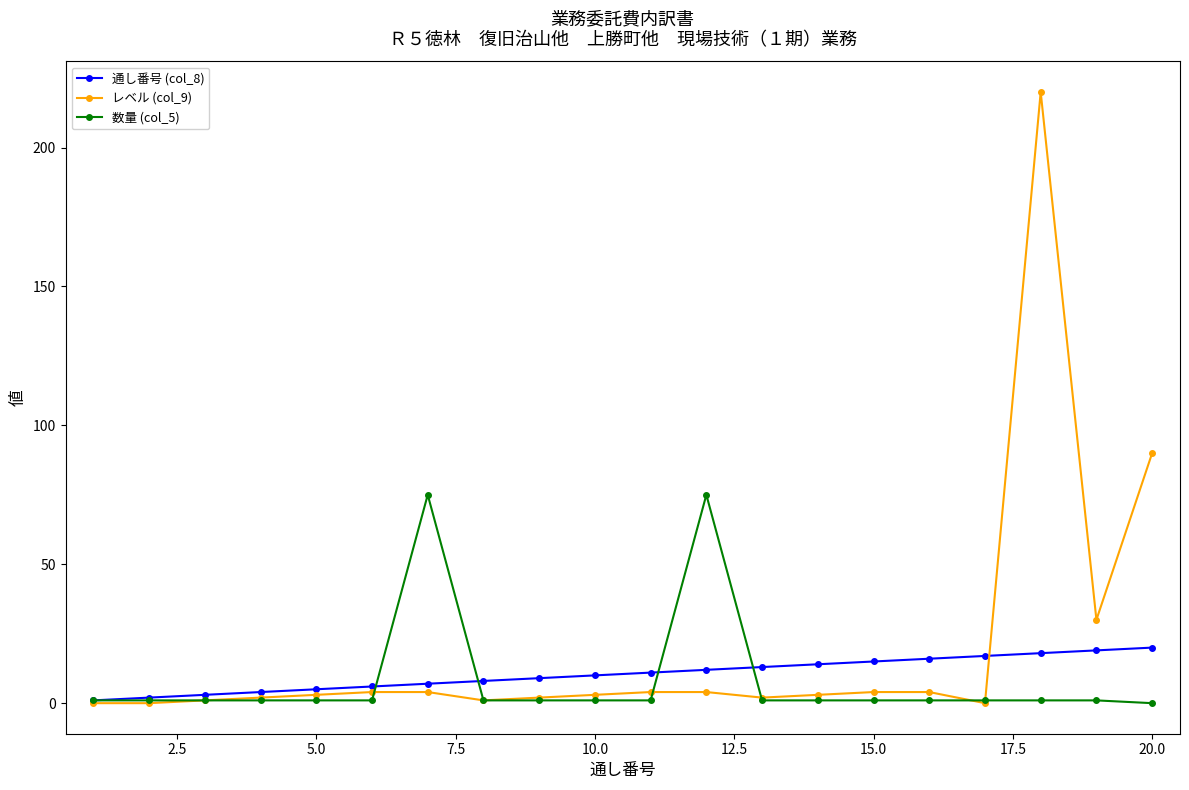

List the series in order of their overall mean, lowest first.

数量 (col_5), 通し番号 (col_8), レベル (col_9)